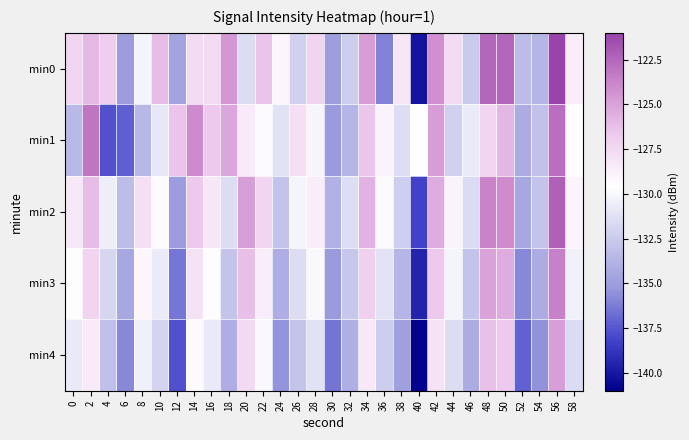

How many distinct data groups are displayed?

5